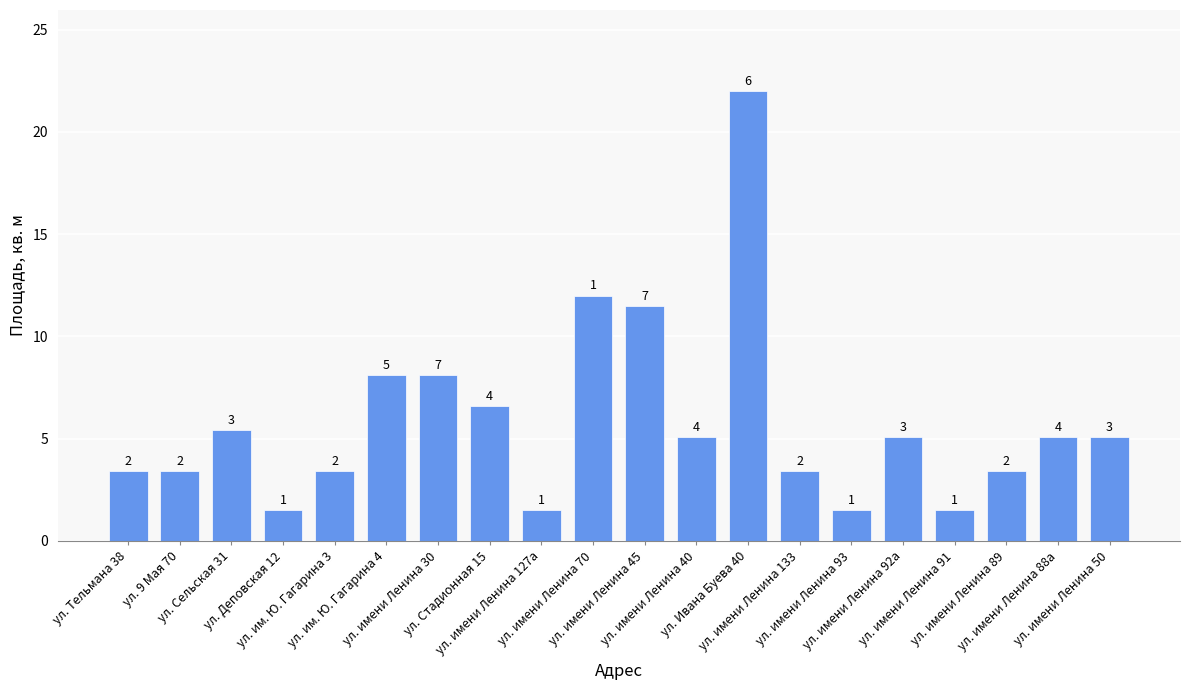

Does the chart contain any negative values?

No